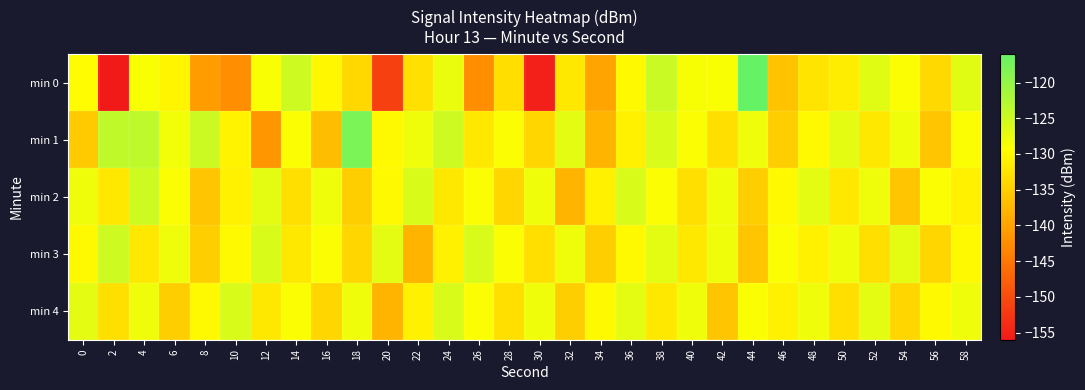

What is the minimum value shown in the chart?

-155.8